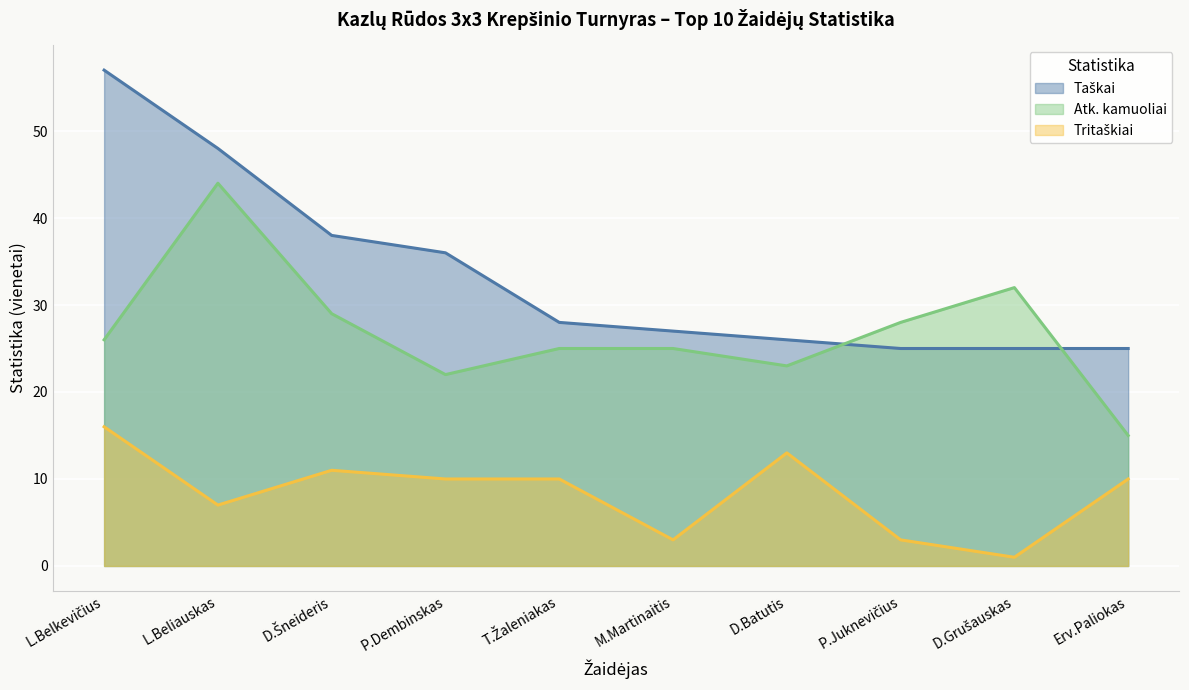

At Erv.Paliokas, list the series in order from smallest to largest.

Tritaškiai, Atk. kamuoliai, Taškai